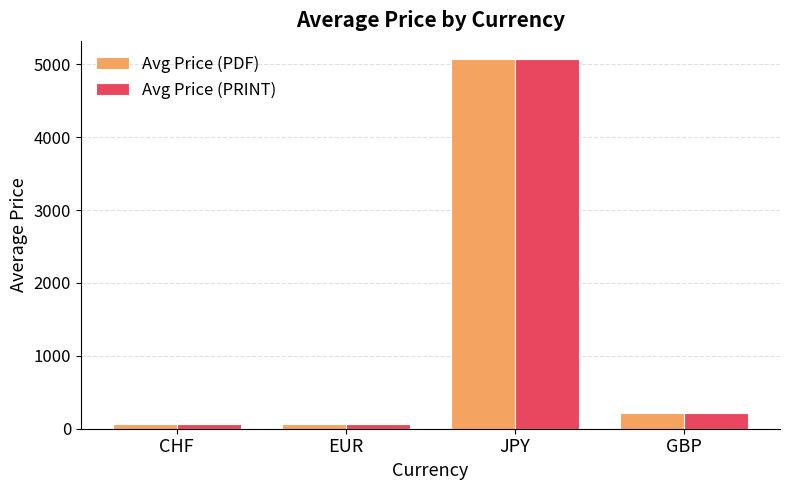

Are the bars horizontal?

No